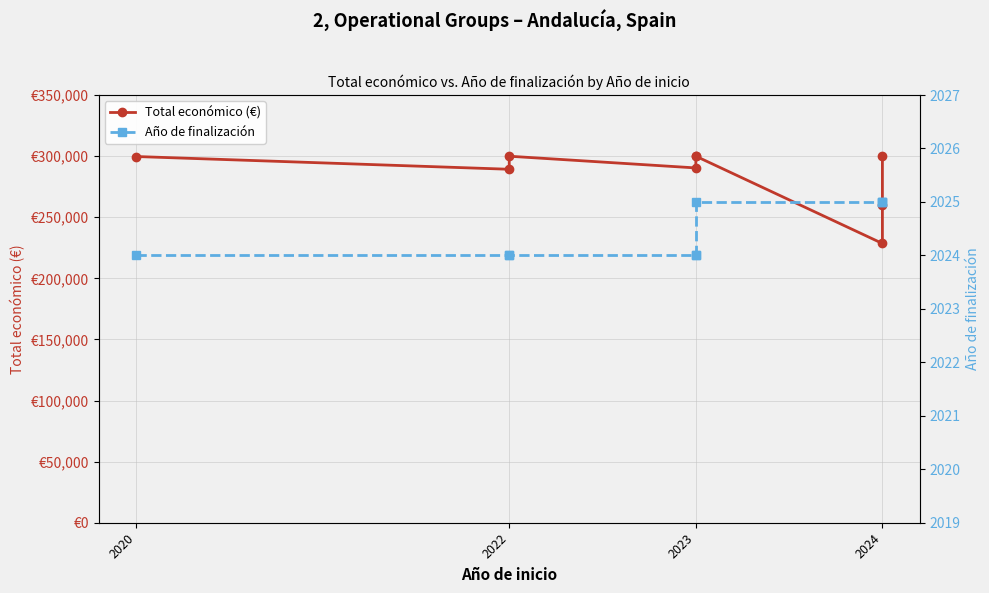

True or false: Total económico (€) and Año de finalización intersect in this chart.

False